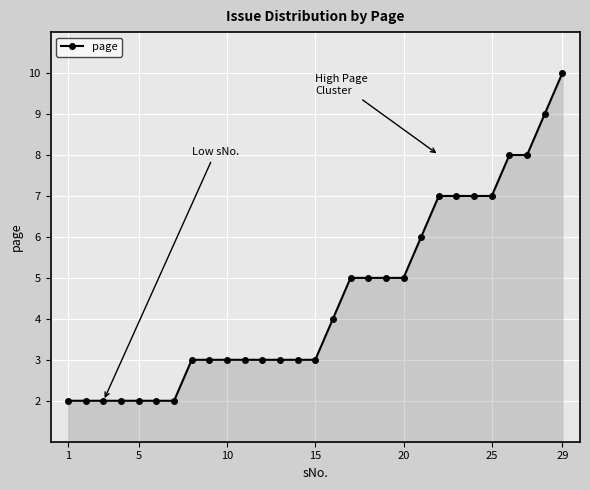

What is the average value?

5